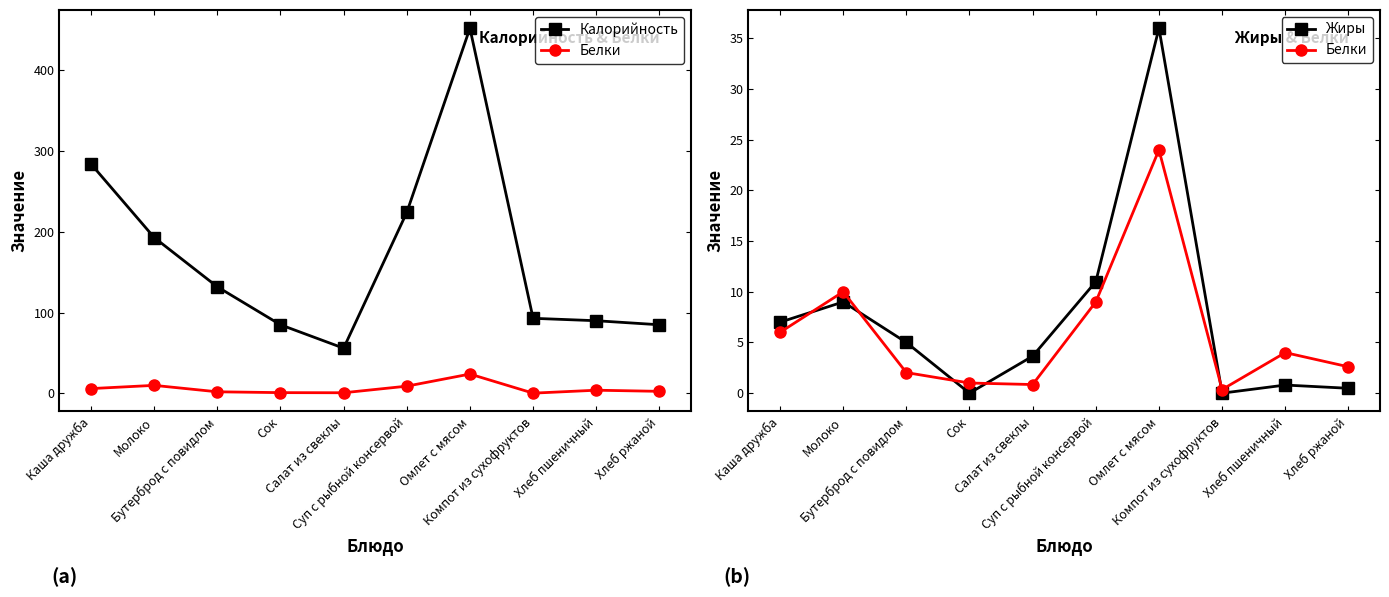

How many data points in Жиры are less than 5?

5